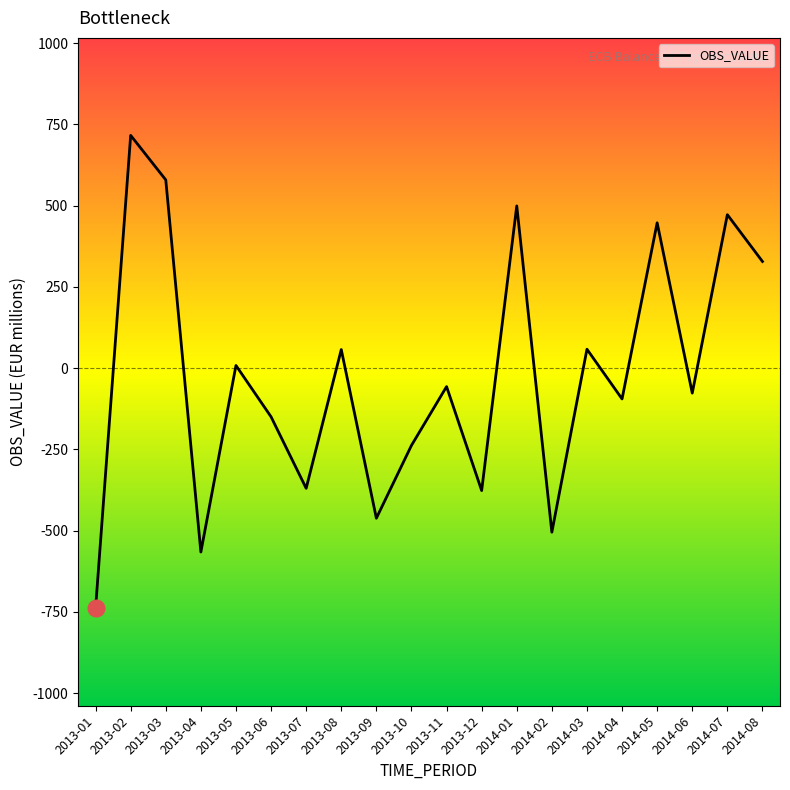

True or false: the data shows 126 at 2014-05.

False